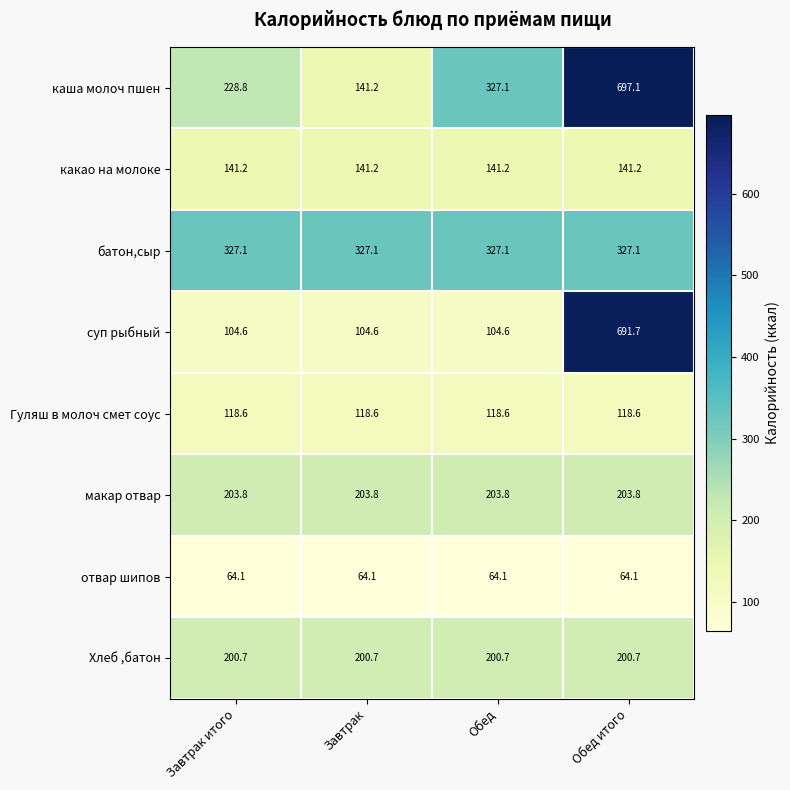

At which label does каша молоч пшен first exceed 327?

Обед